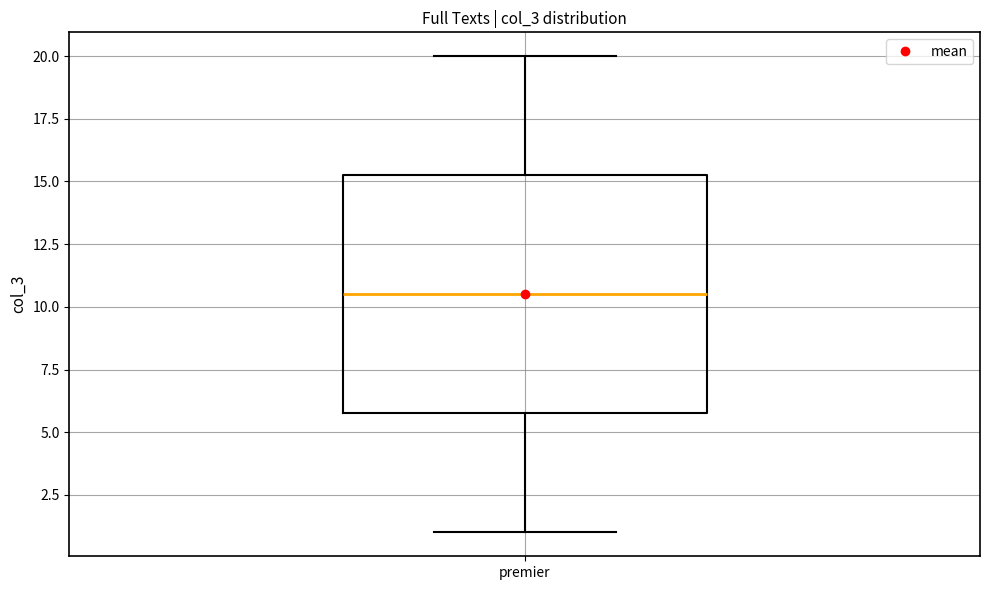

Where does the lower whisker of the box for premier end on the y-axis? The values are not printed on the chart, so give them approximately, as read against the axis.

1.0